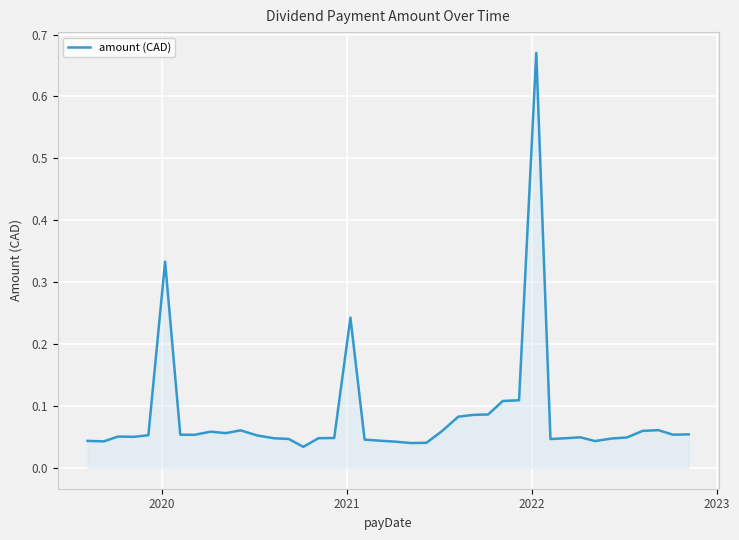

What is the difference between the maximum and minimum values?

0.6